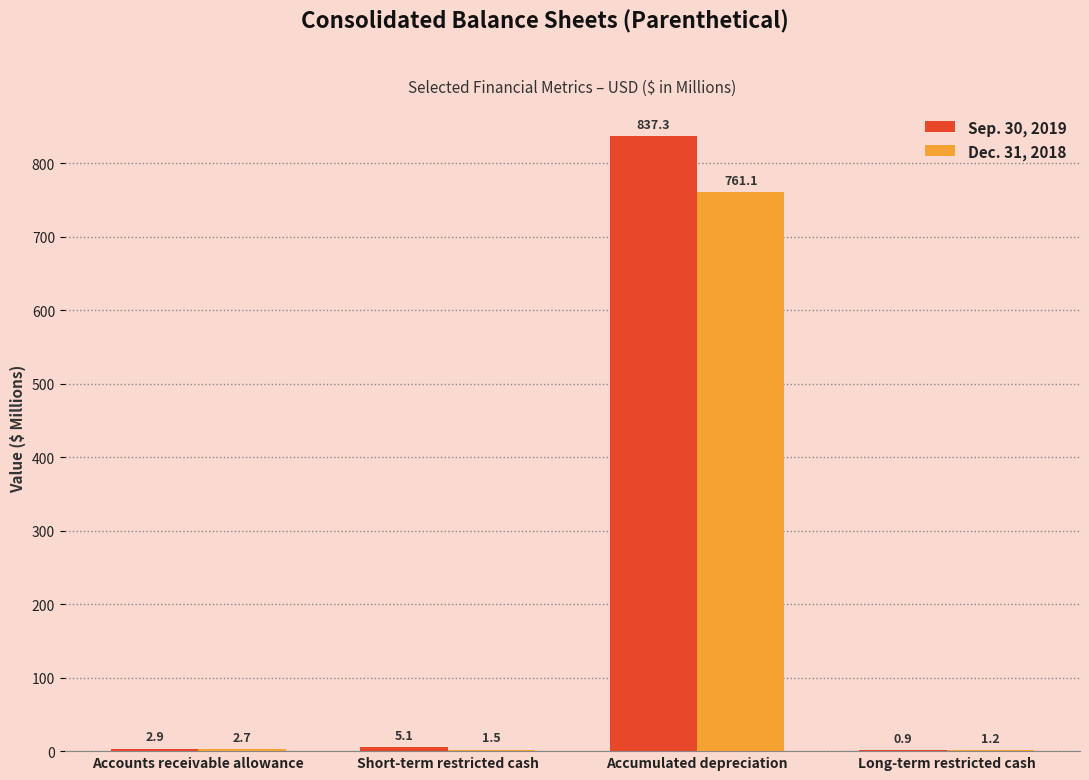

Read the Sep. 30, 2019 value at Short-term restricted cash.

5.1